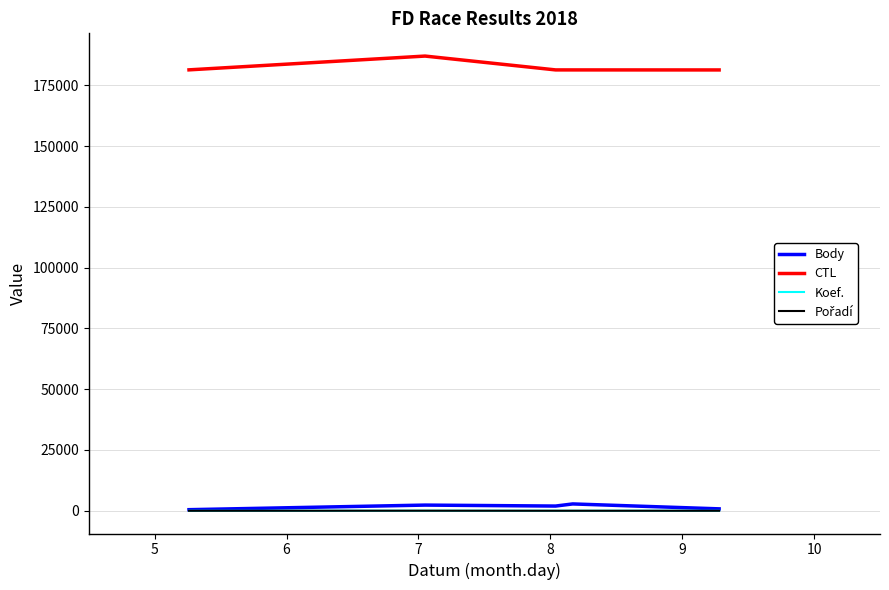

At which label does Pořadí first exceed 4?

5